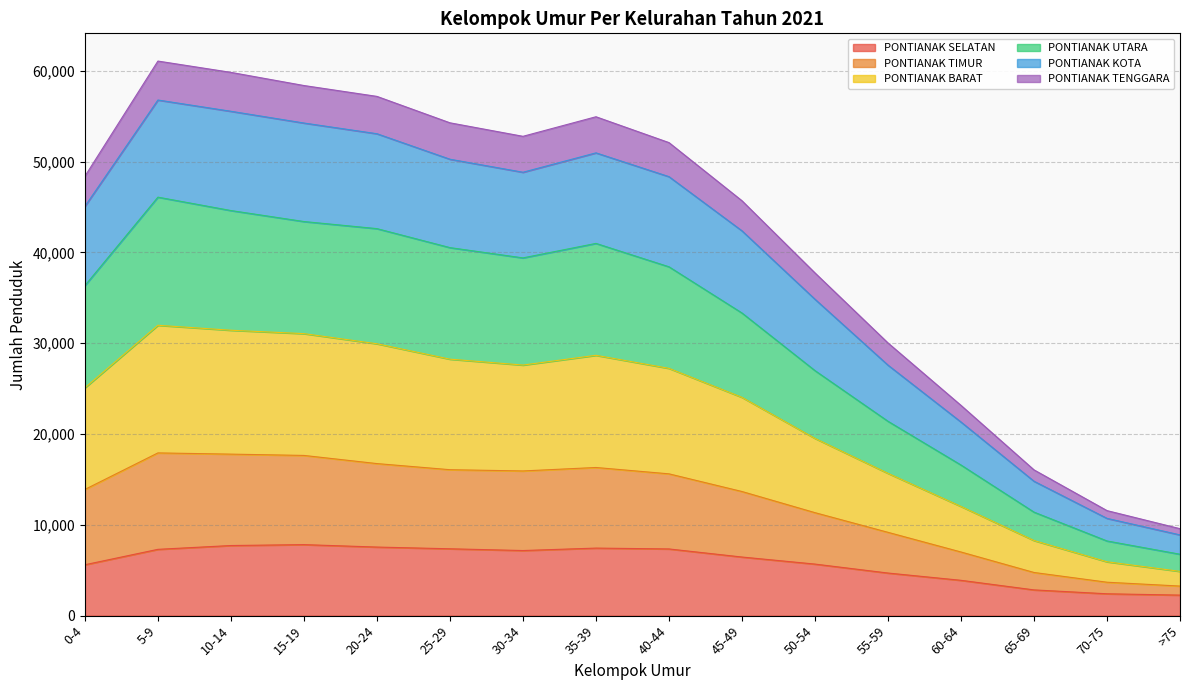

List the labels in order of PONTIANAK UTARA value, largest first.

5-9, 10-14, 15-19, 20-24, 35-39, 25-29, 30-34, 40-44, 0-4, 45-49, 50-54, 55-59, 60-64, 65-69, 70-75, >75